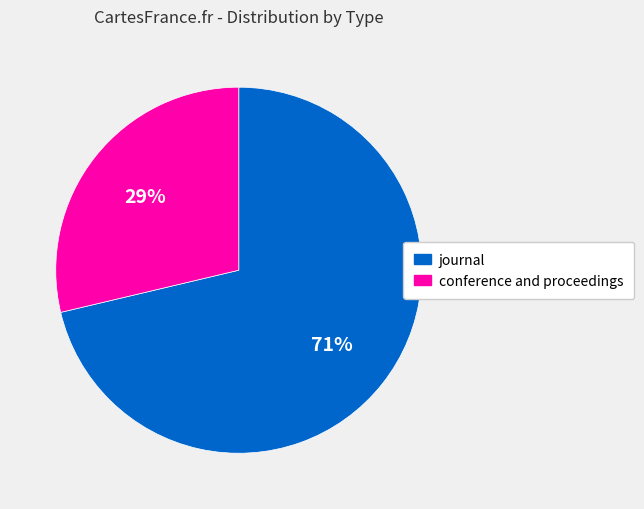

Count the number of slices in the pie.

2